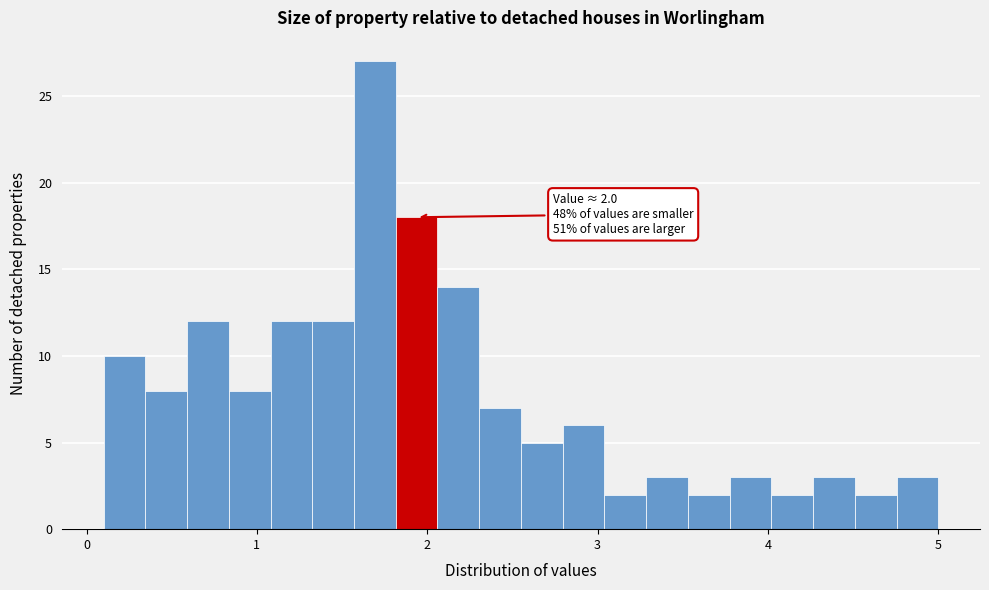

Around what value on the x-axis is the tallest bar? Give the approximate position of its centre, as read against the axis.

1.7